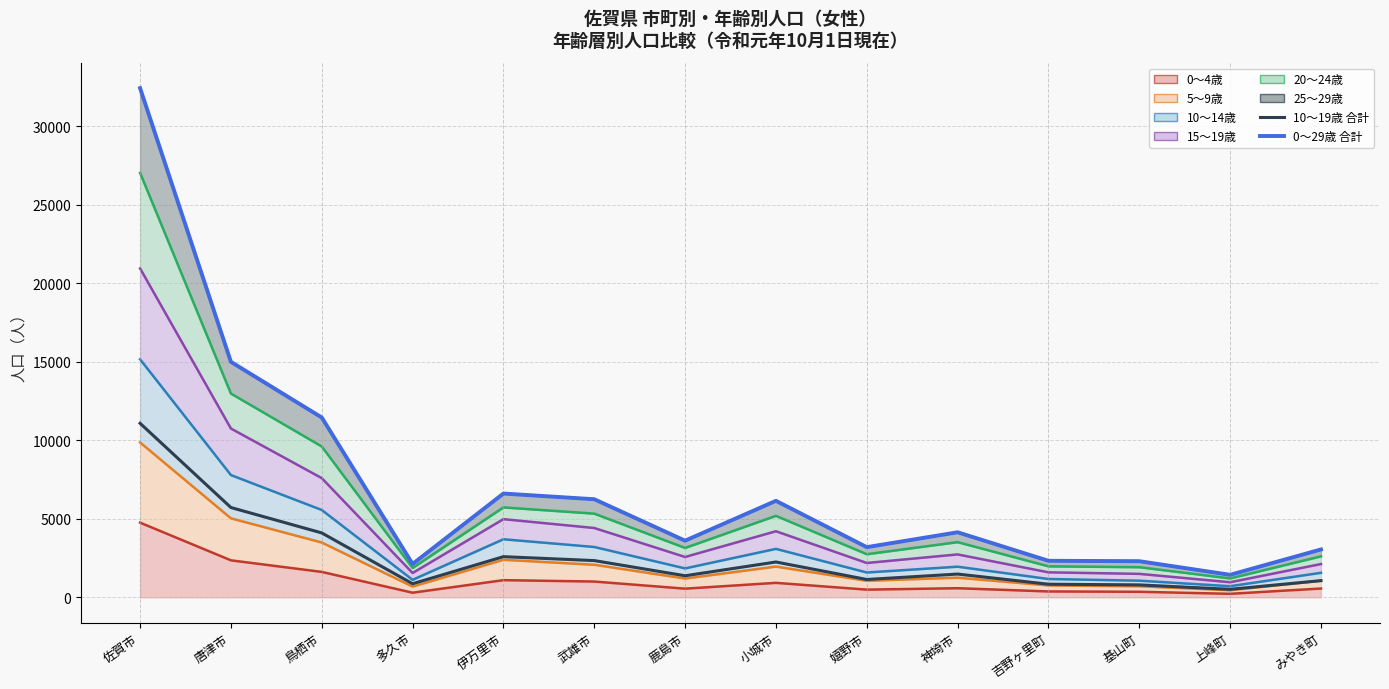

Which series has the largest total across all categories?

20～24歳